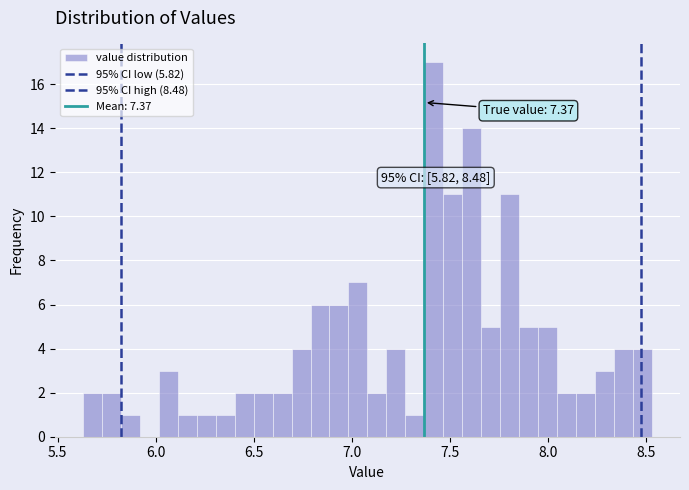

Read against the x-axis, roughly where is the centre of the tallest bar?

7.40